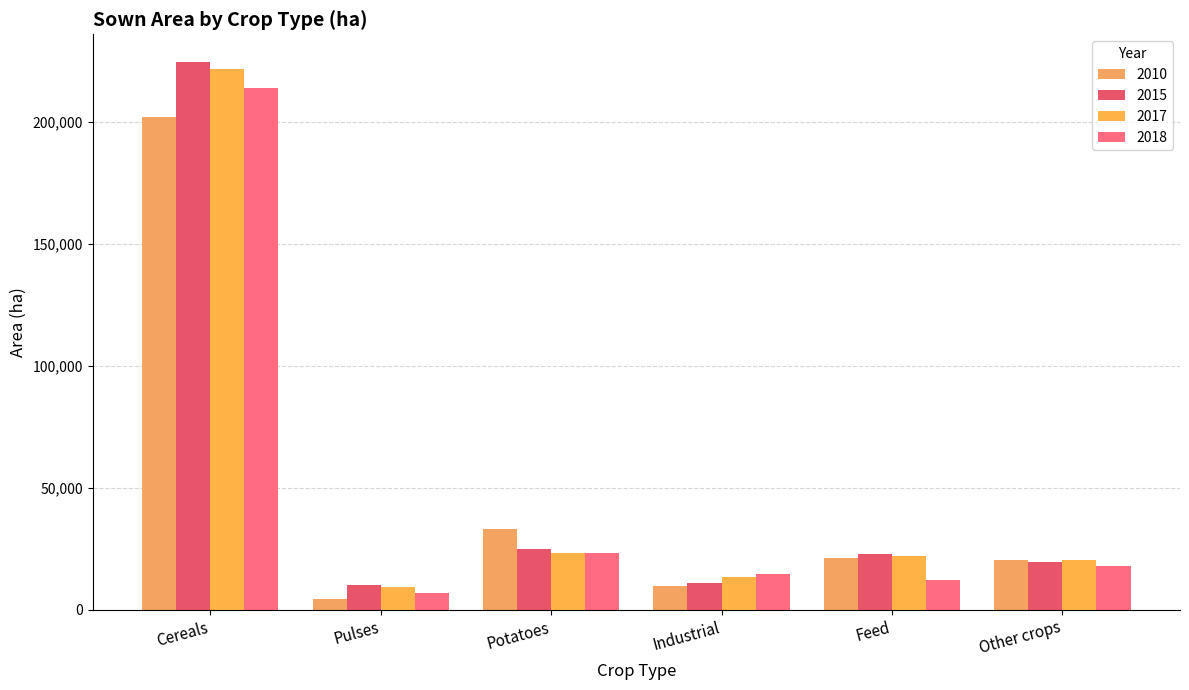

How many bars are there in total?

24